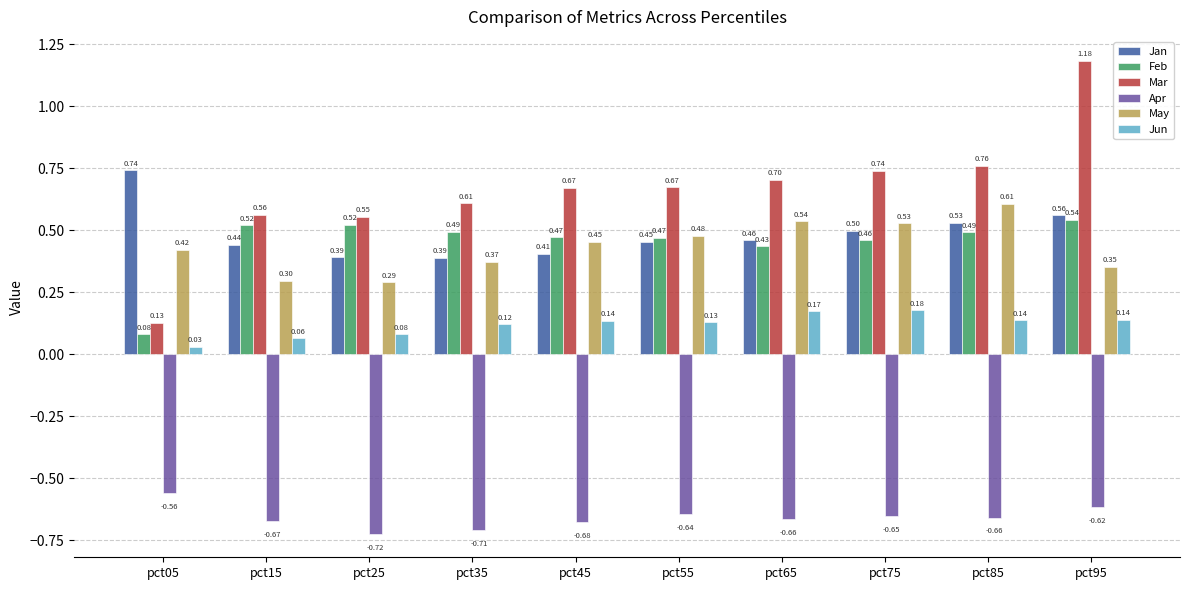

How many data points does each series have?

10